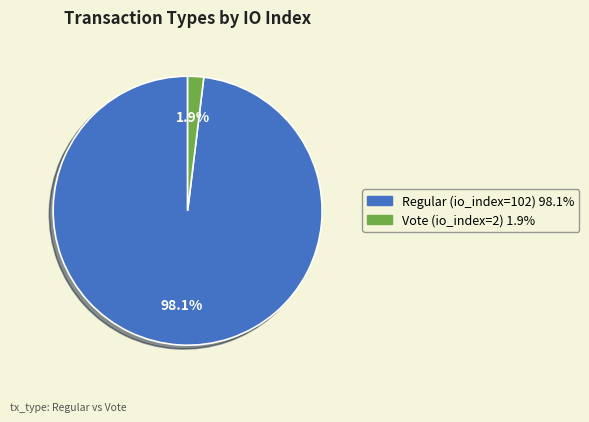

What percentage is the Regular (io_index=102) slice, to the nearest percent?

98%